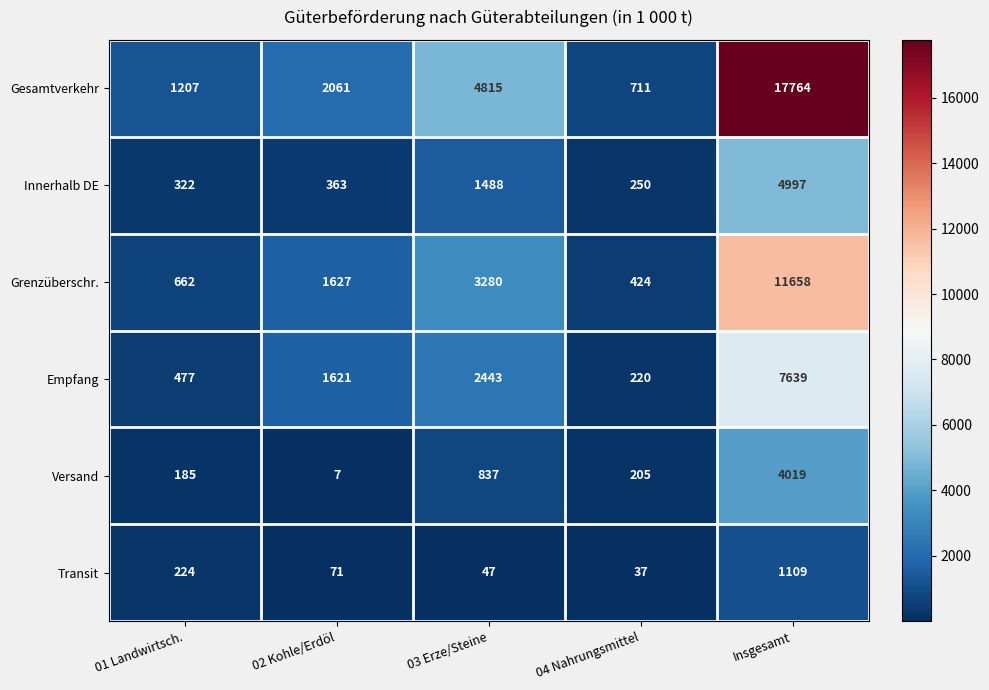

What is the total value across all series at 03 Erze/Steine?

12910